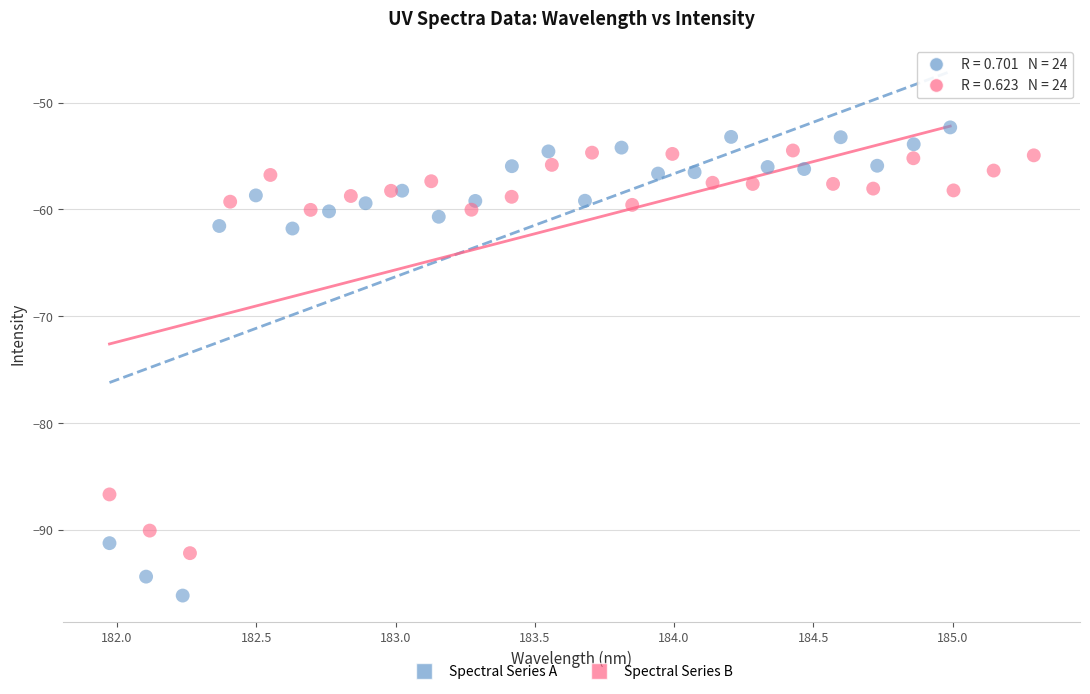

Which series has the widest spread of Y values?

Spectral Series A